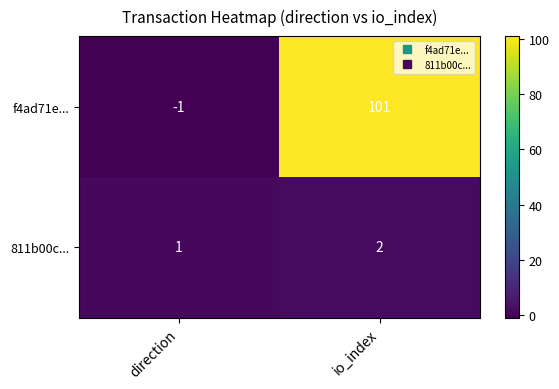

Which series changed the most between direction and io_index?

f4ad71e...